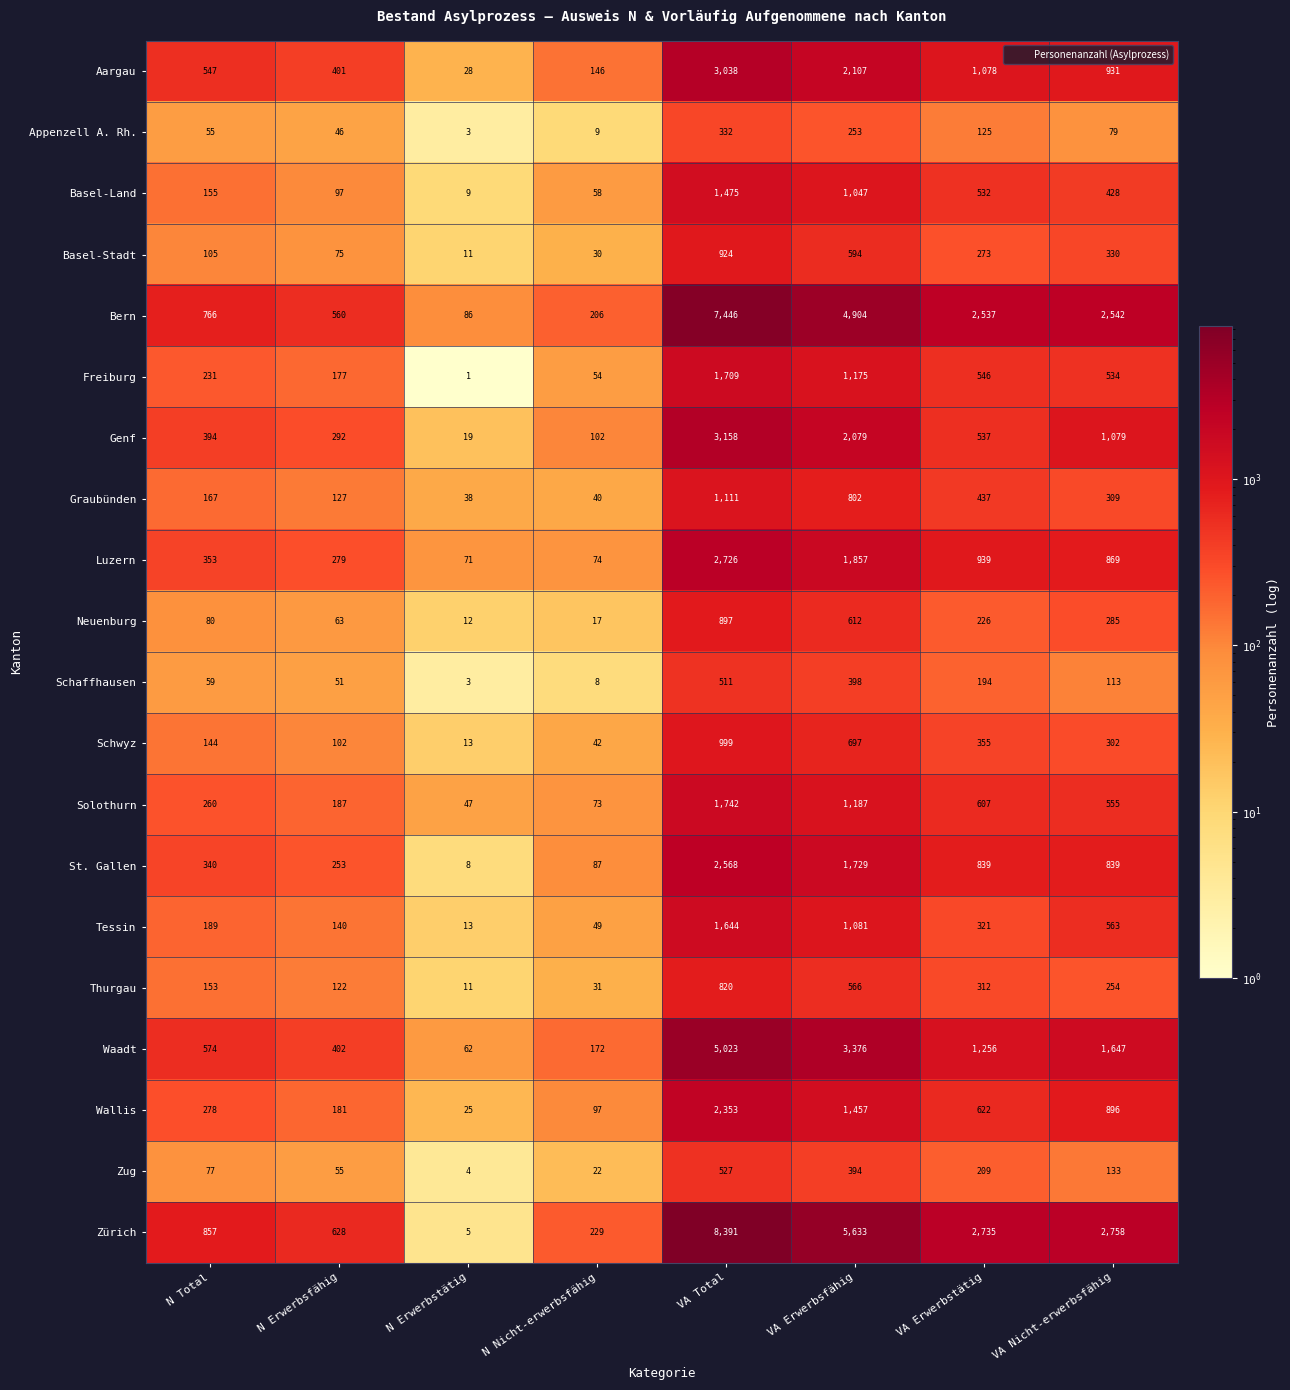

Which series has the widest spread of values?

Zürich